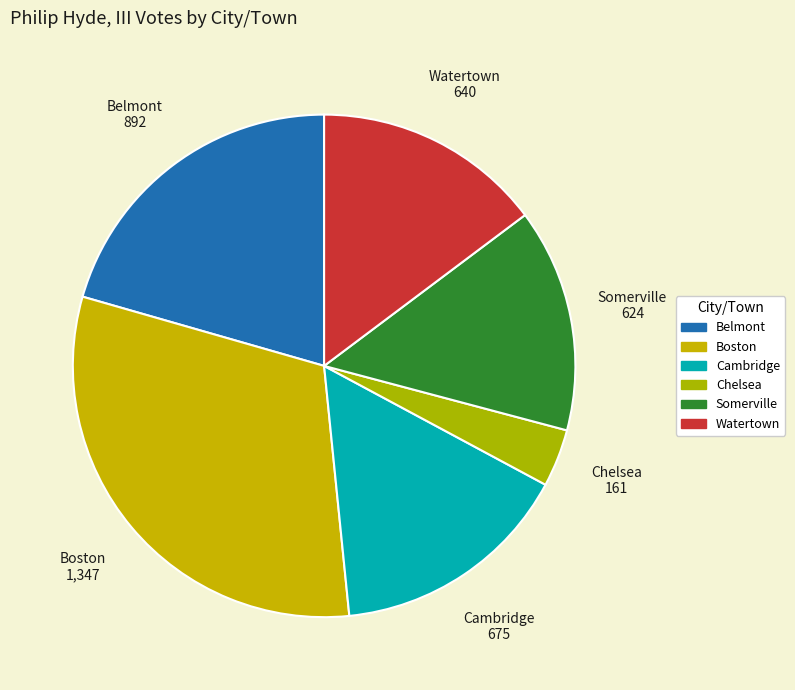

Which slice is the smallest?

Chelsea